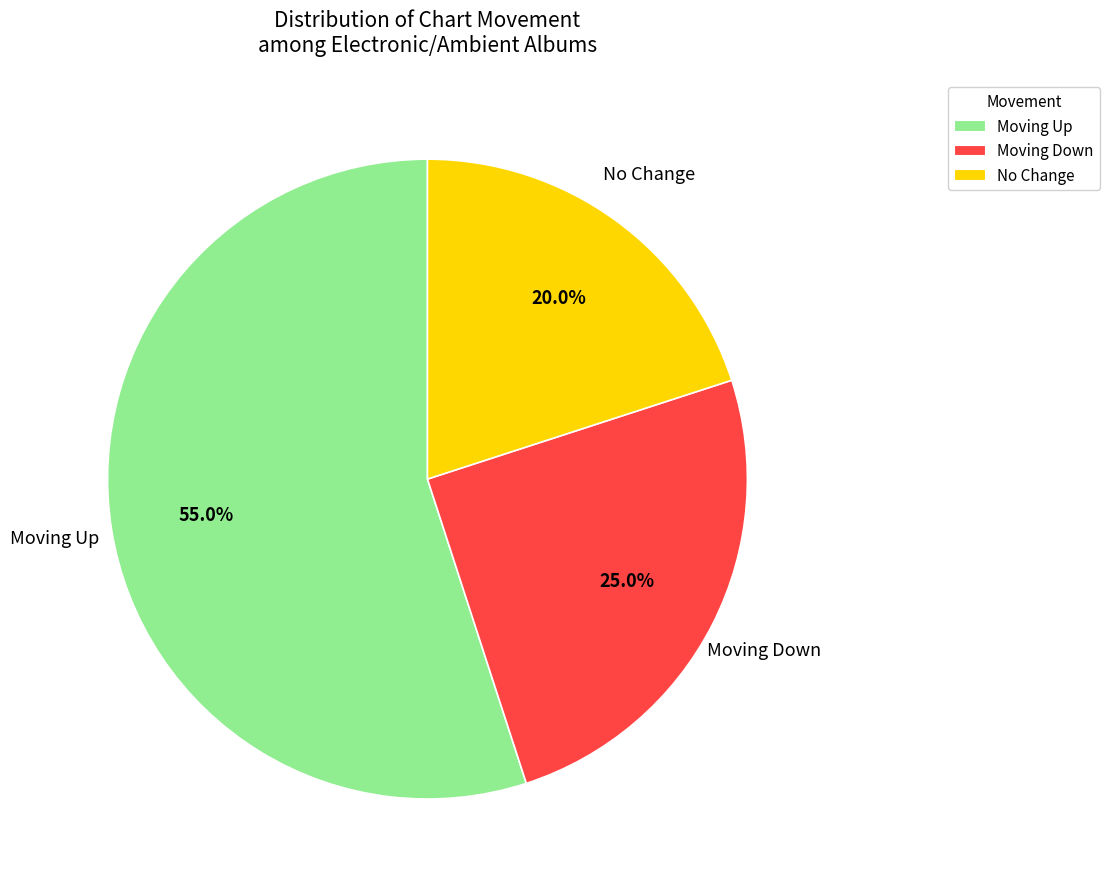

Which has a higher value, Moving Up or Moving Down?

Moving Up